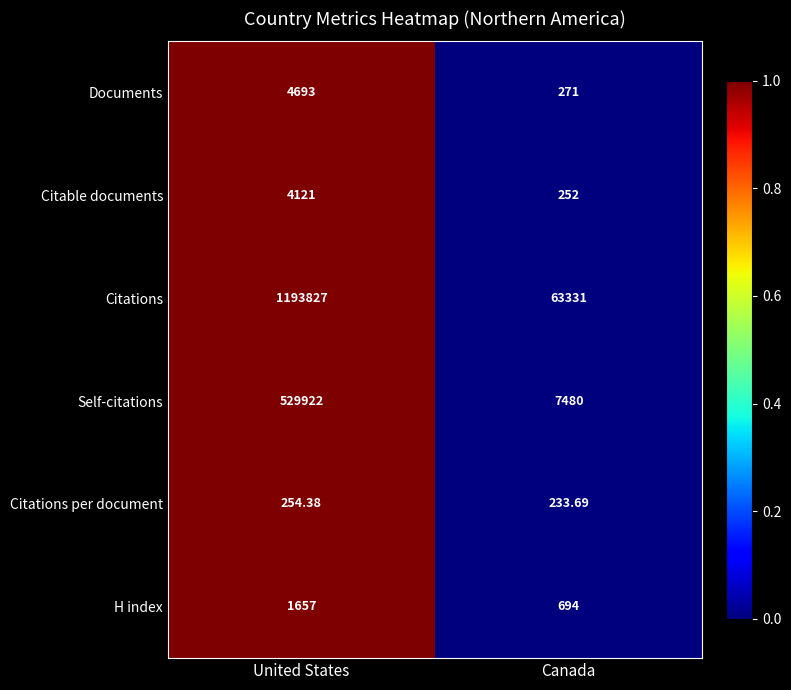

Which series has the largest total across all categories?

Citations